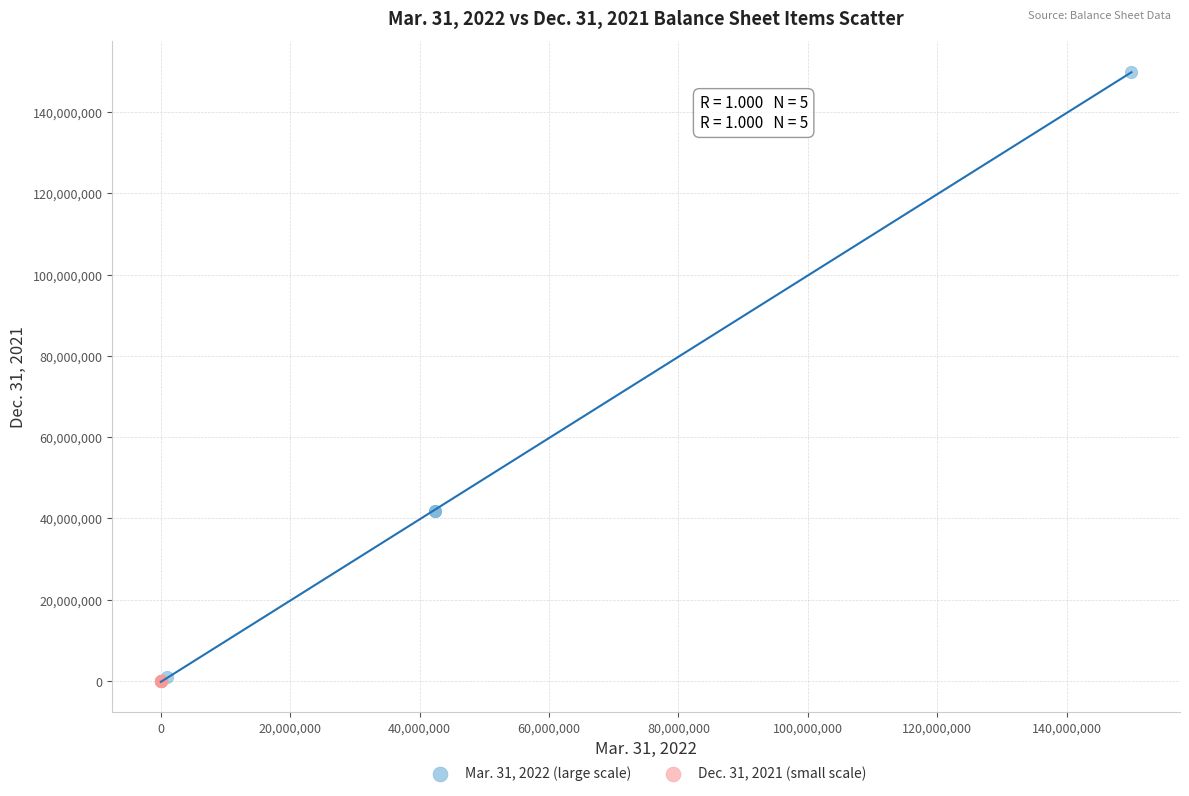

Which series reaches the maximum Y coordinate?

Mar. 31, 2022 (large scale)